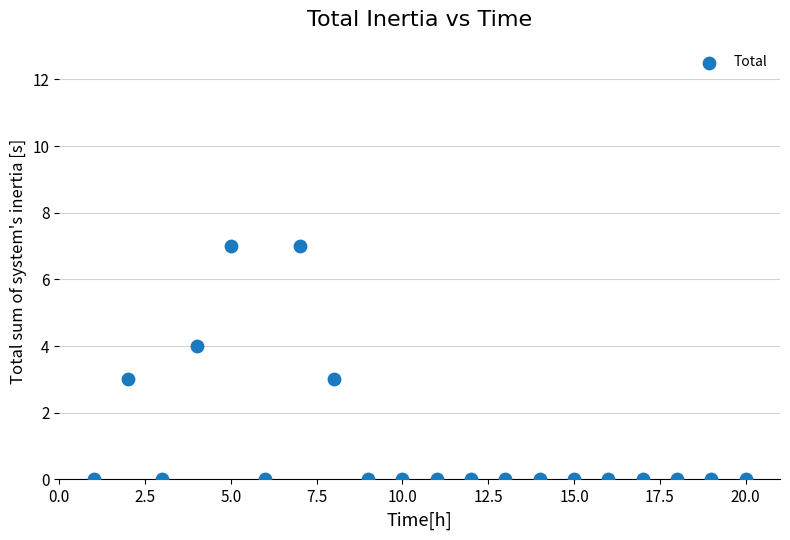

What is the range of X values (max minus min)?

19